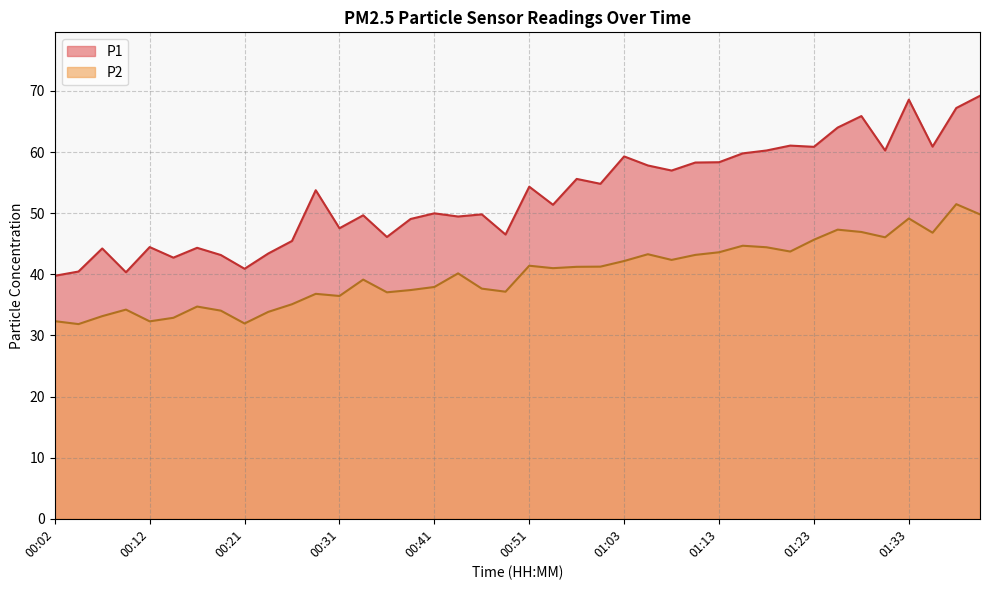

What is the smallest value displayed?

31.9